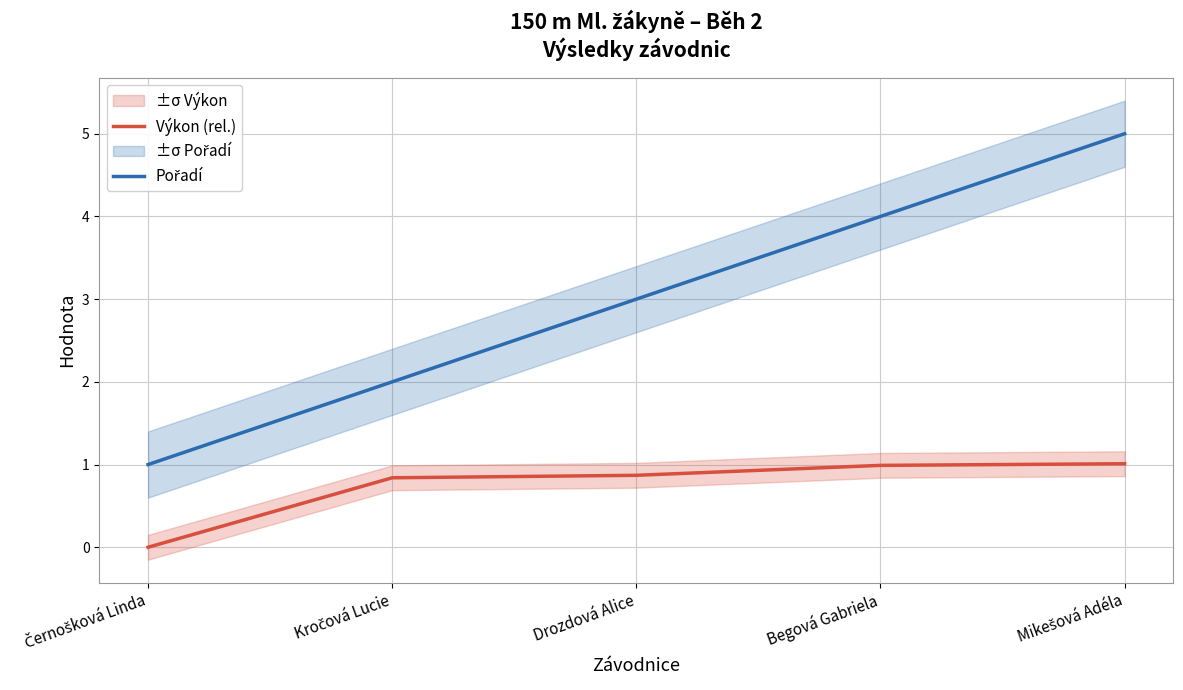

What are all the series names shown in the legend?

Výkon (rel.), Pořadí